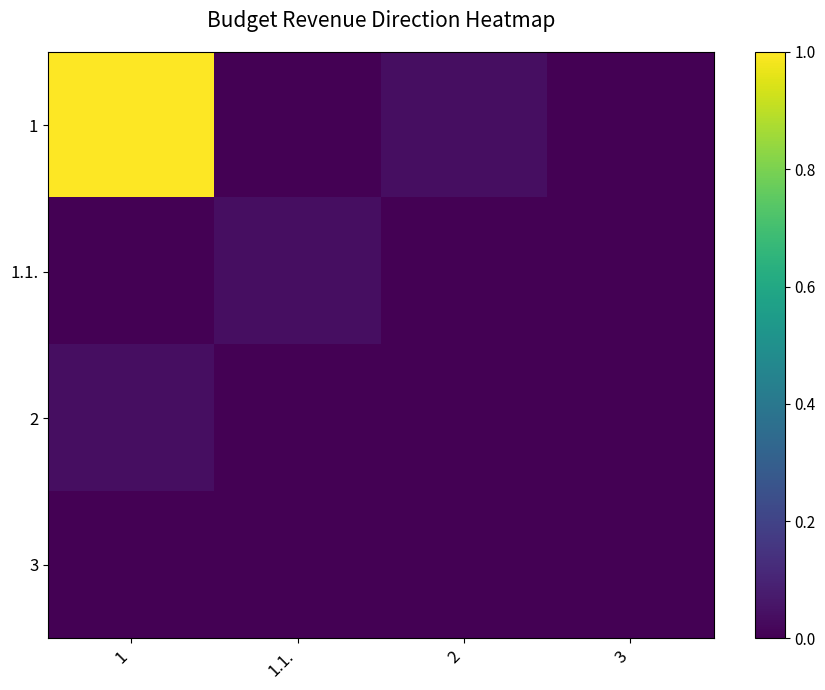

Reading left to right, list all the values displayed in this chart.

1: 1=1.0	1.1.=0.0	2=0.0	3=0.0
1.1.: 1=0.0	1.1.=0.0	2=0.0	3=0.0
2: 1=0.0	1.1.=0.0	2=0.0	3=0.0
3: 1=0.0	1.1.=0.0	2=0.0	3=0.0